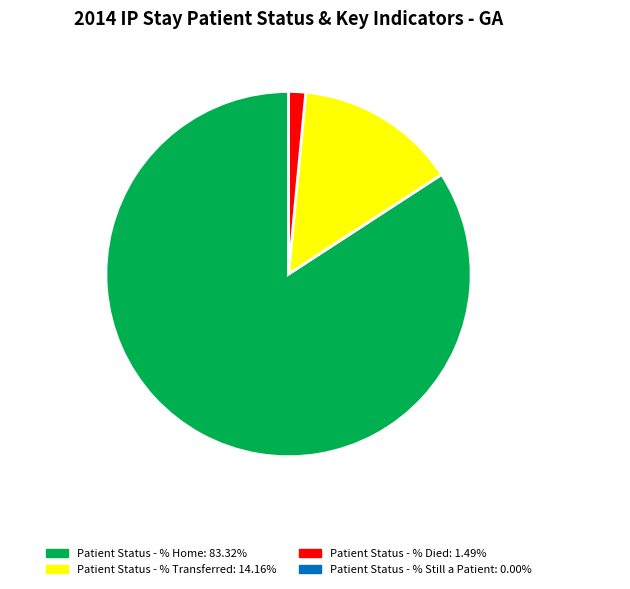

Which has a higher value, Patient Status - % Died or Patient Status - % Transferred?

Patient Status - % Transferred